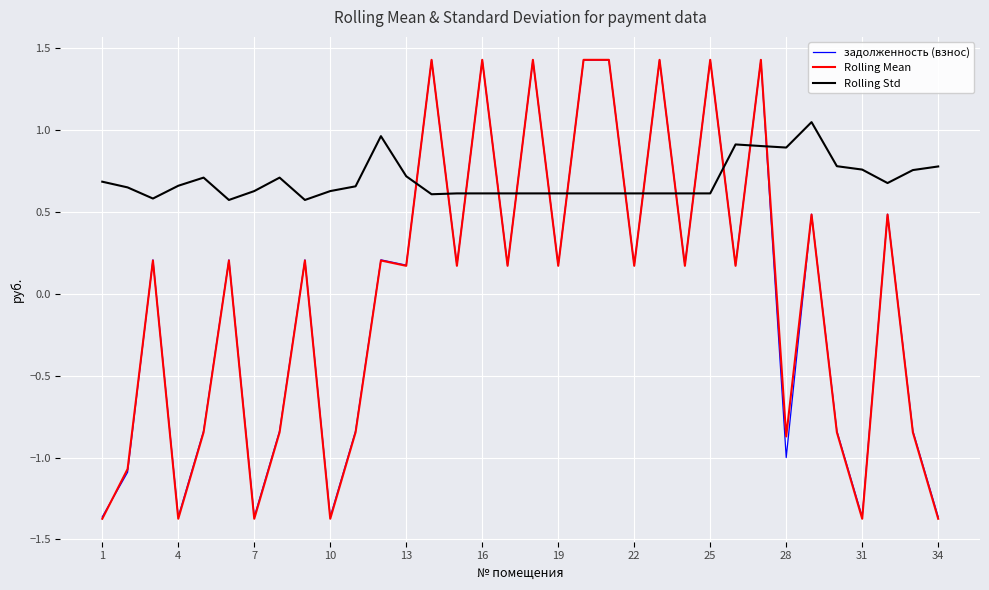

Which series has the largest total across all categories?

Rolling Std